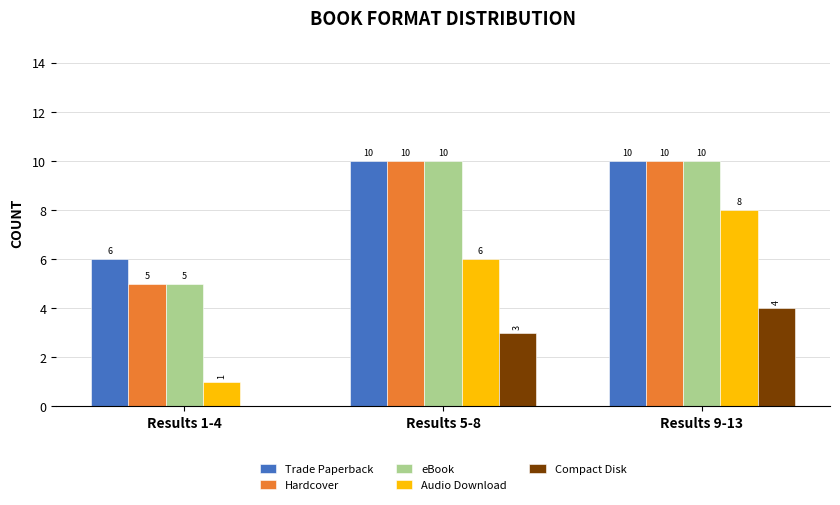

What is the sum of the eBook values at Results 5-8 and Results 1-4?

15